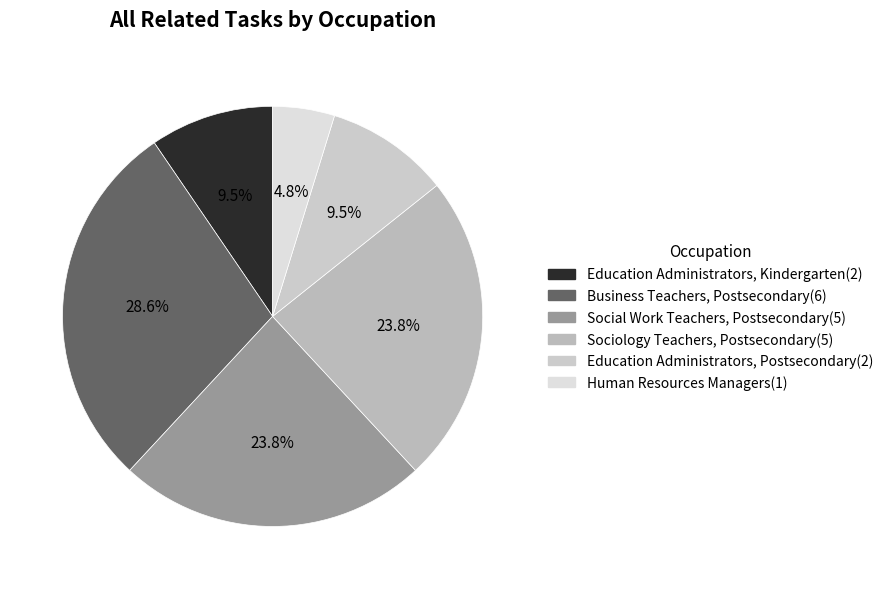

True or false: Business Teachers, Postsecondary accounts for 29% of the total.

True